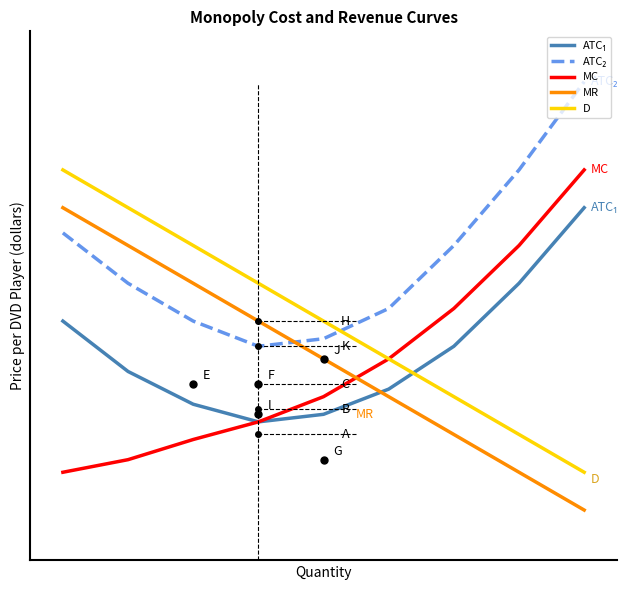

Reading left to right, what are all the values shown in this chart?

ATC₁: 9.5	7.5	6.2	5.5	5.8	6.8	8.5	11.0	14.0
ATC₂: 13.0	11.0	9.5	8.5	8.8	10.0	12.5	15.5	19.0
MC: 3.5	4.0	4.8	5.5	6.5	8.0	10.0	12.5	15.5
MR: 14.0	12.5	11.0	9.5	8.0	6.5	5.0	3.5	2.0
D: 15.5	14.0	12.5	11.0	9.5	8.0	6.5	5.0	3.5